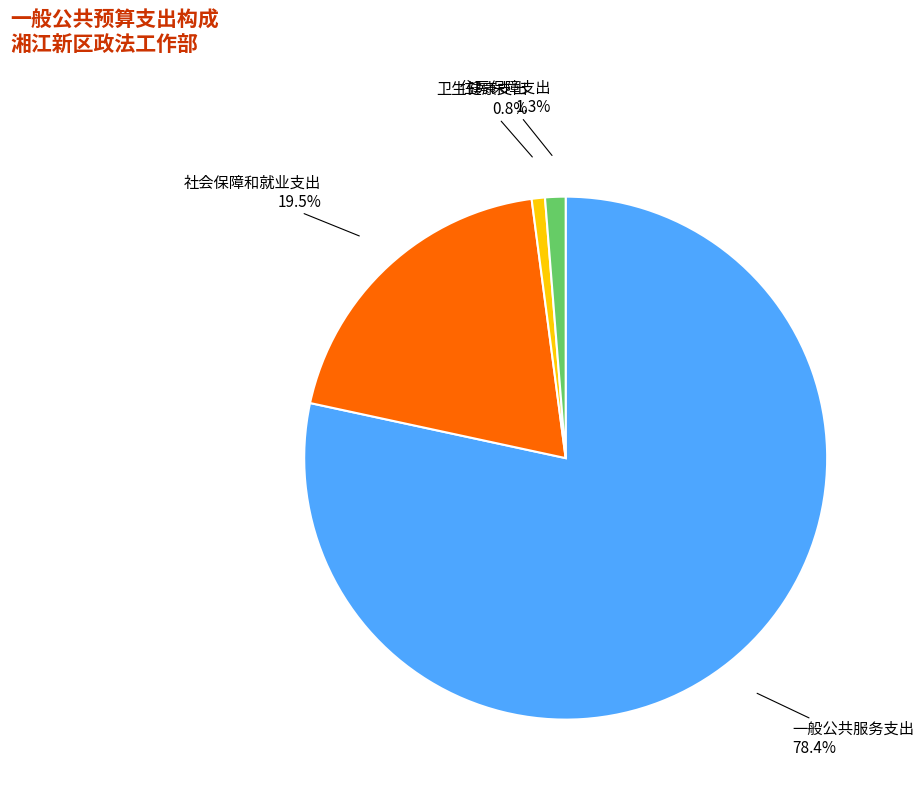

To the nearest percent, what is the difference between the largest and smallest slice percentages?

78%